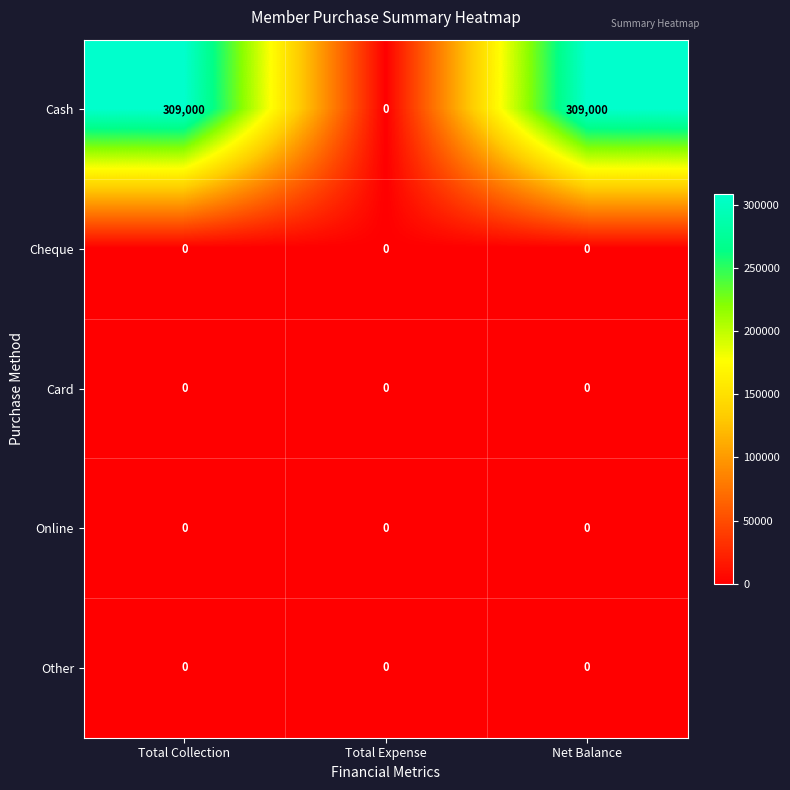

Reading left to right, what are all the values shown in this chart?

Cash: 309000	0	309000
Cheque: 0	0	0
Card: 0	0	0
Online: 0	0	0
Other: 0	0	0